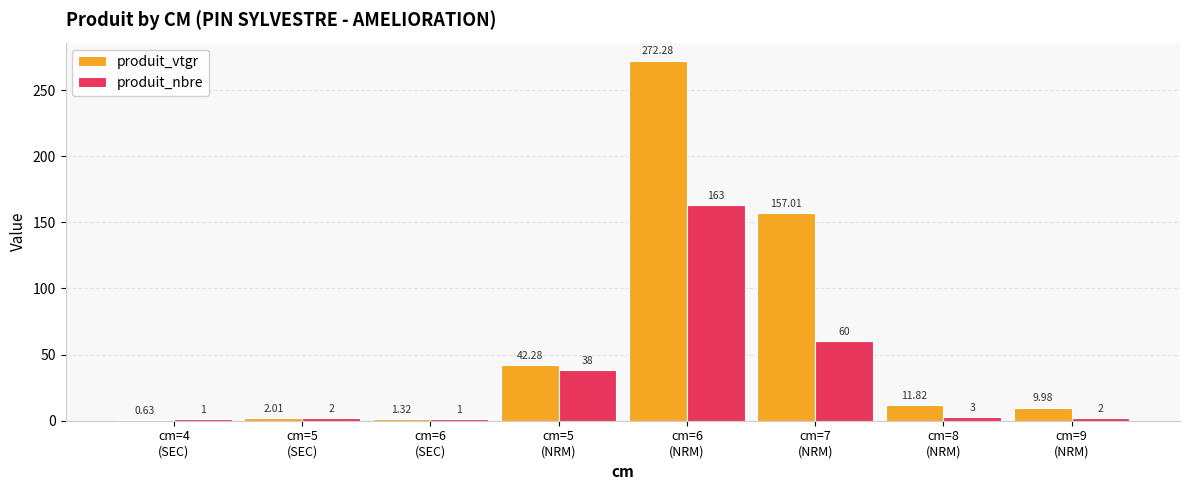

How many groups of bars are there?

8